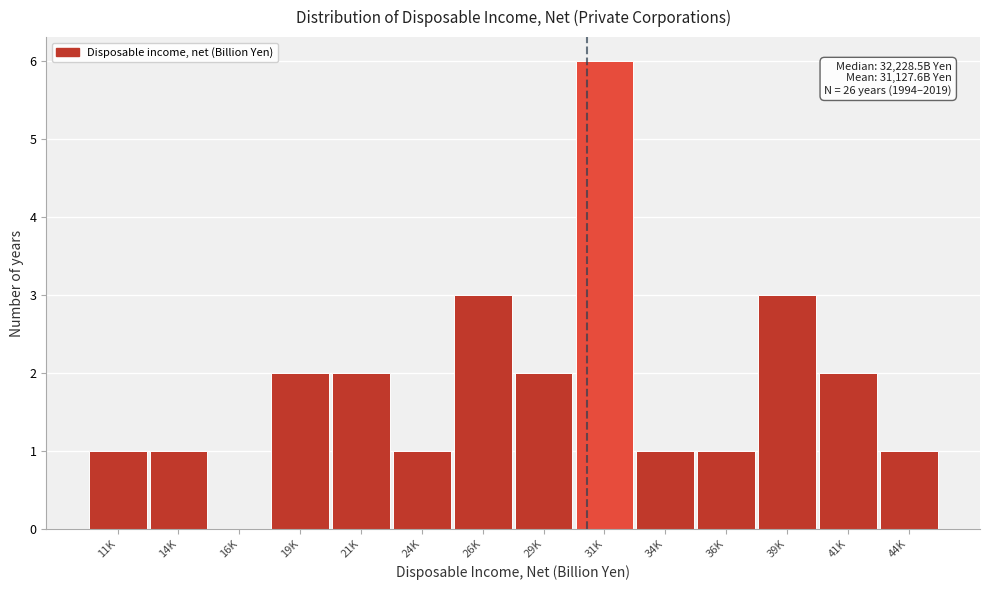

Reading left to right, list all the values displayed in this chart.

11K=1	14K=1	16K=0	19K=2	21K=2	24K=1	26K=3	29K=2	31K=6	34K=1	36K=1	39K=3	41K=2	44K=1